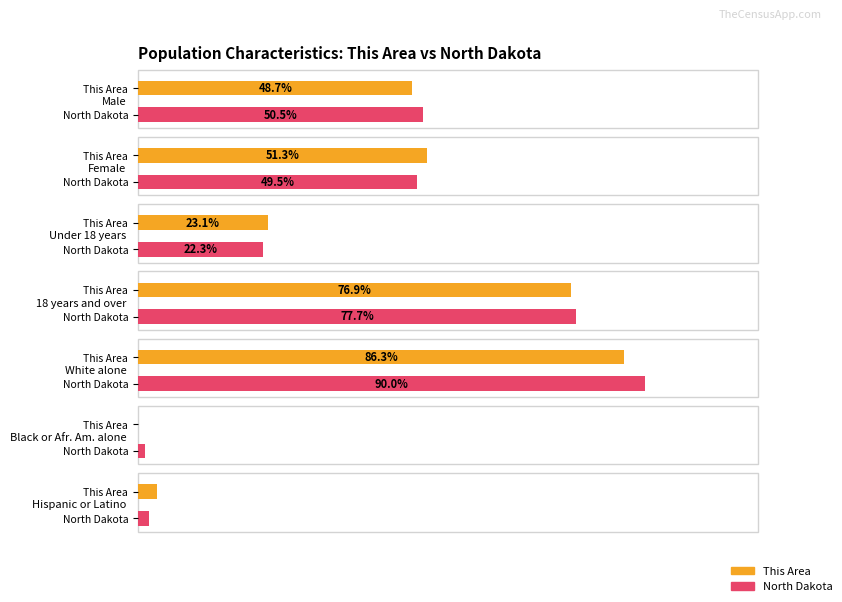

Which has a higher value, Female or Male?

Female